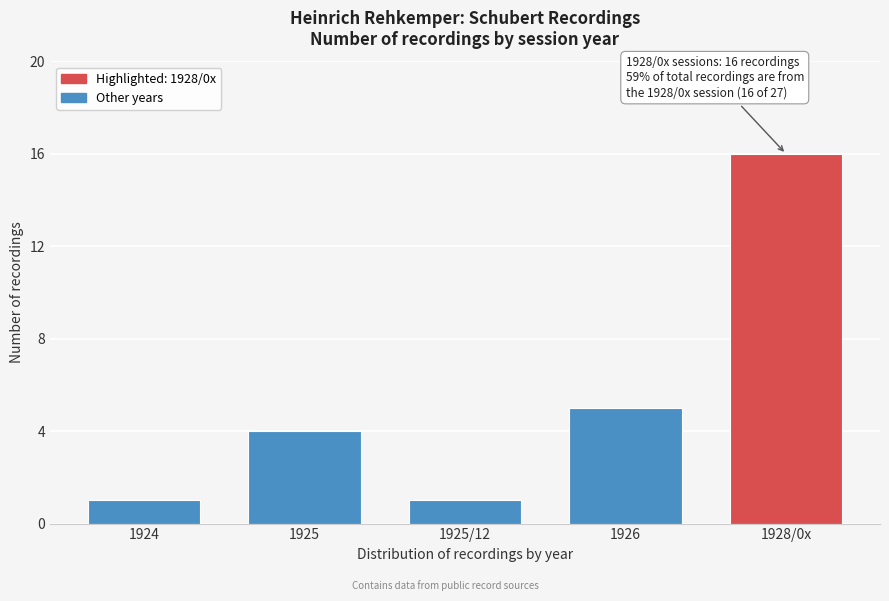

Reading left to right, extract all data points from this chart.

1	4	1	5	16